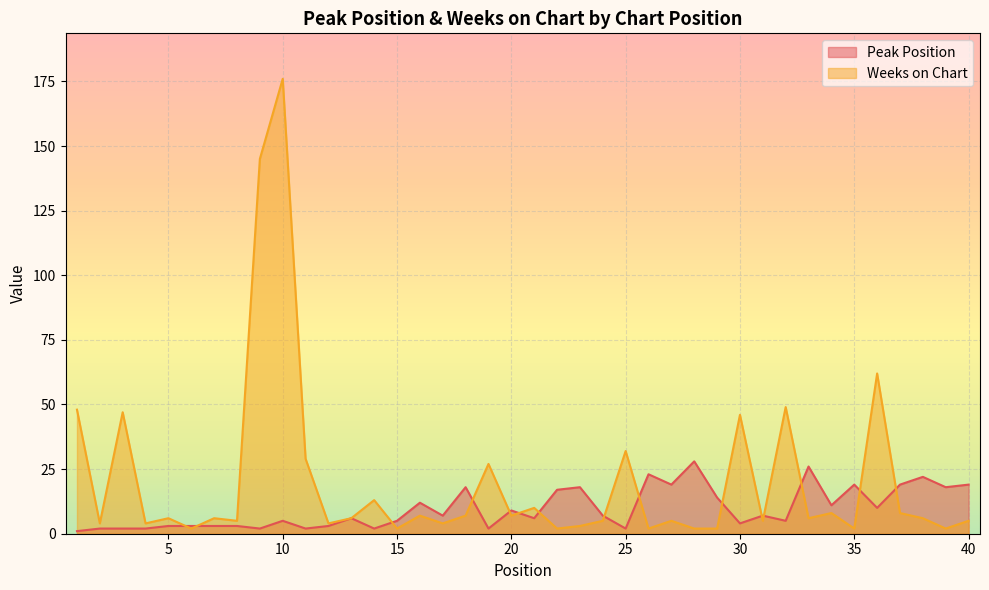

Which series has the largest total across all categories?

Weeks on Chart